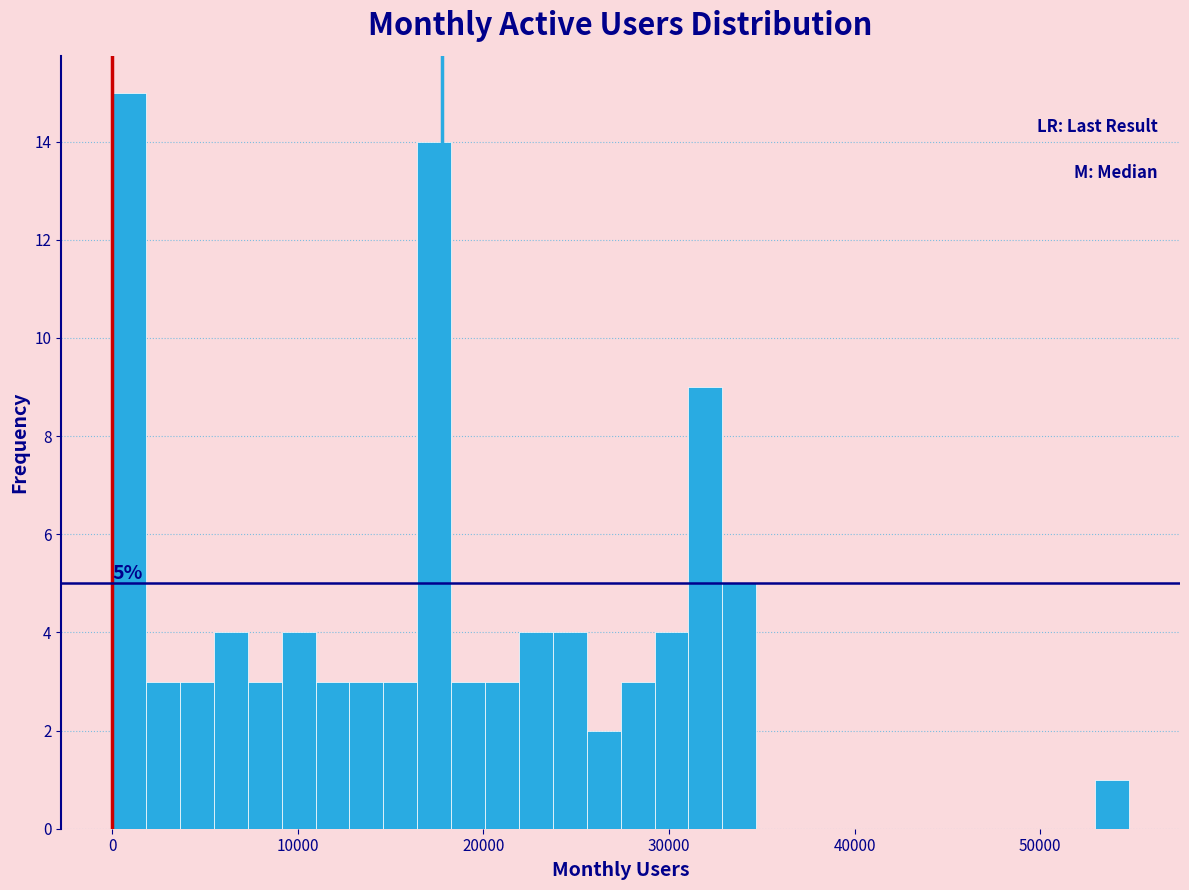

Read against the x-axis, roughly where is the centre of the tallest bar?

1000